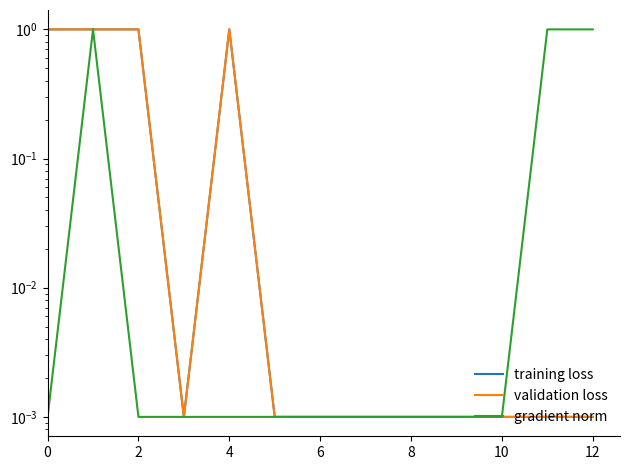

What is the difference between the maximum and second lowest values in the validation loss series?

1.0